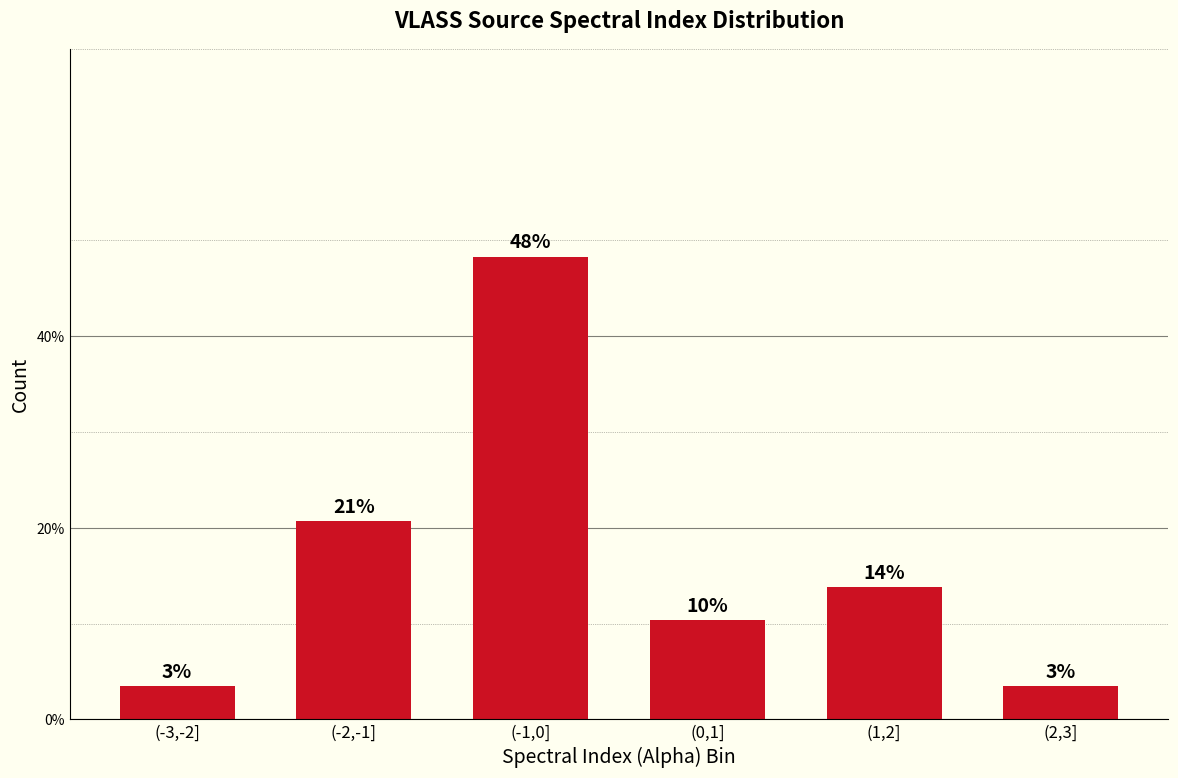

Where is the data nearest to the value 25?

(-2,-1]